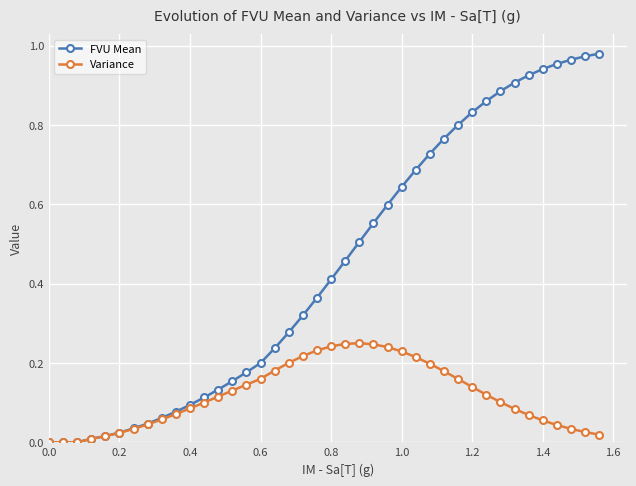

Which series has the largest total across all categories?

FVU Mean